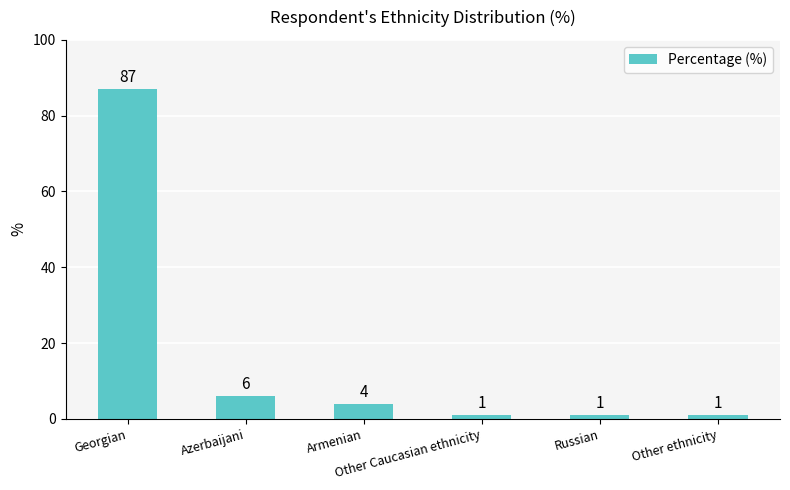

What is the label of the 3rd bar from the left?

Armenian